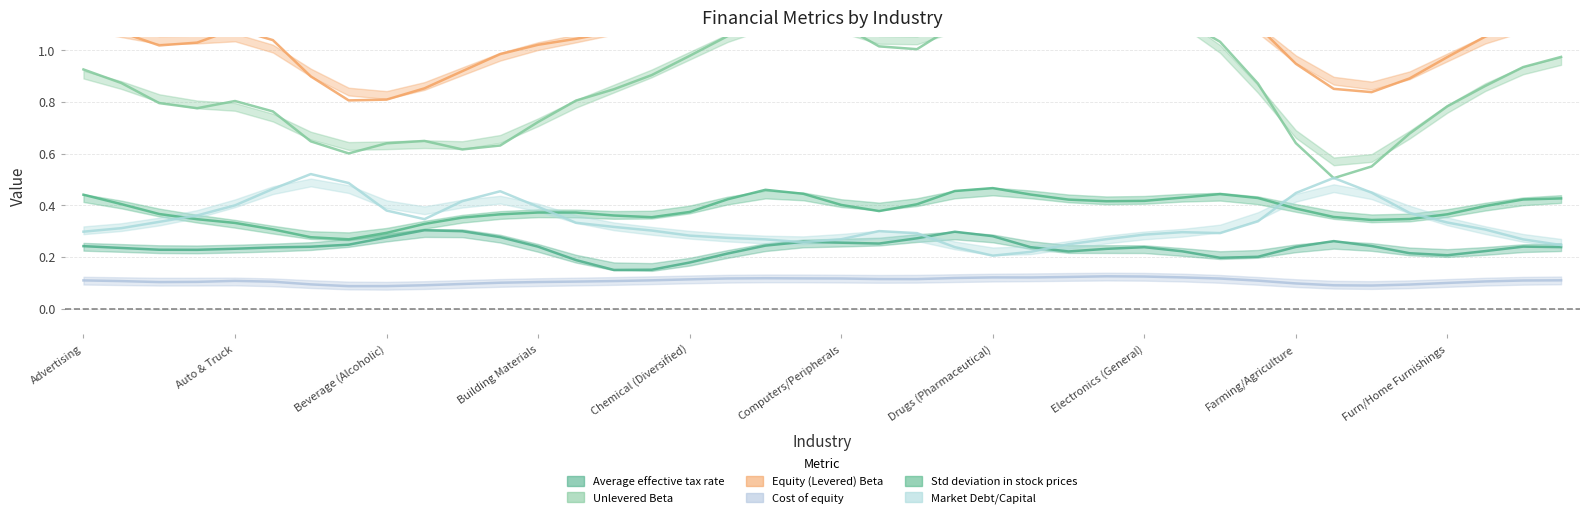

How many Cost of equity values are between 0 and 1?

40